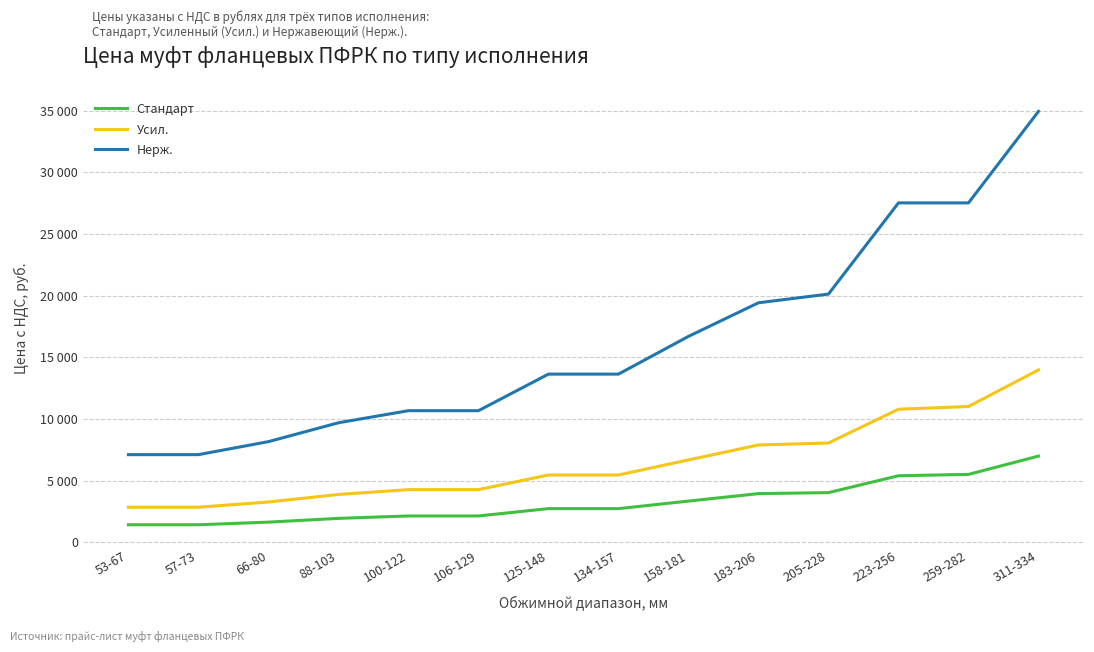

What is the value of the Стандарт point at the 6th from the left?

2134